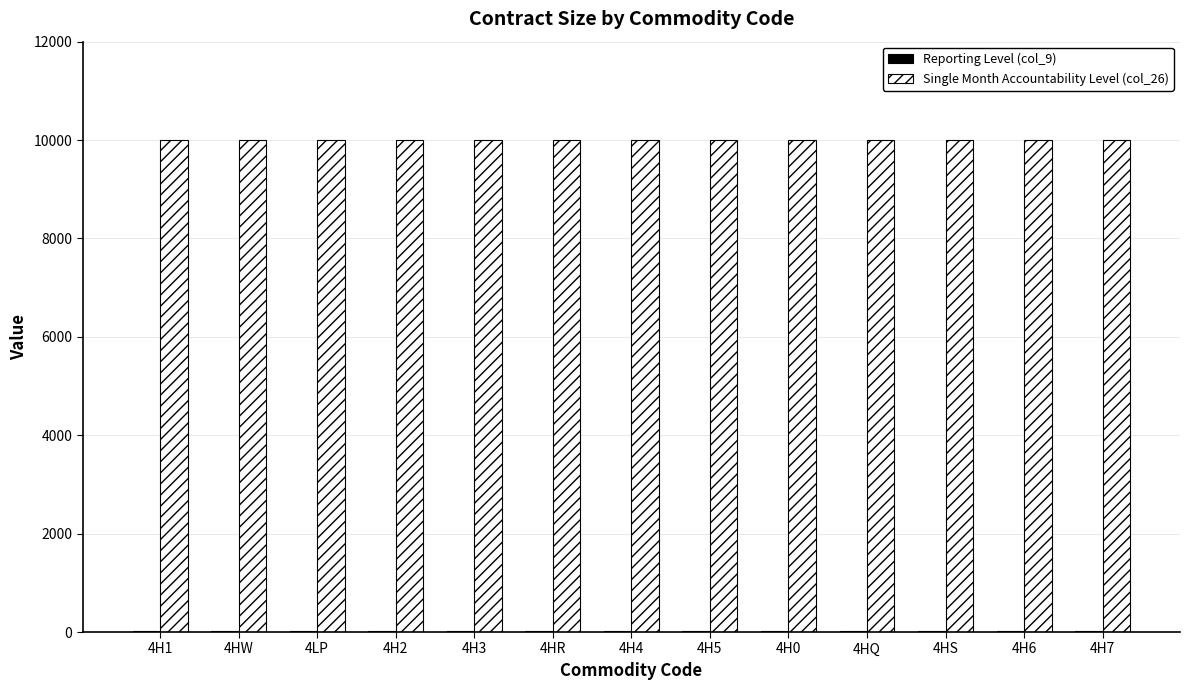

What is the greatest value displayed?

10000